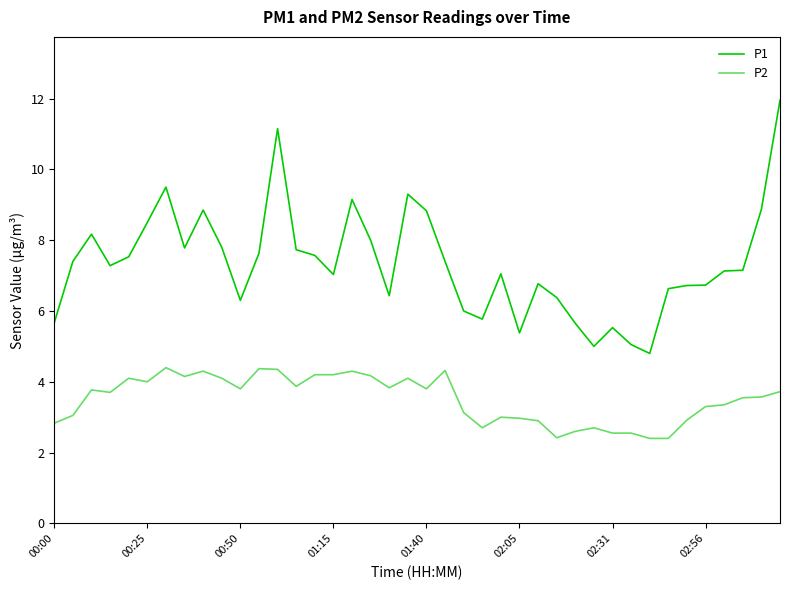

Which series has the largest total across all categories?

P1